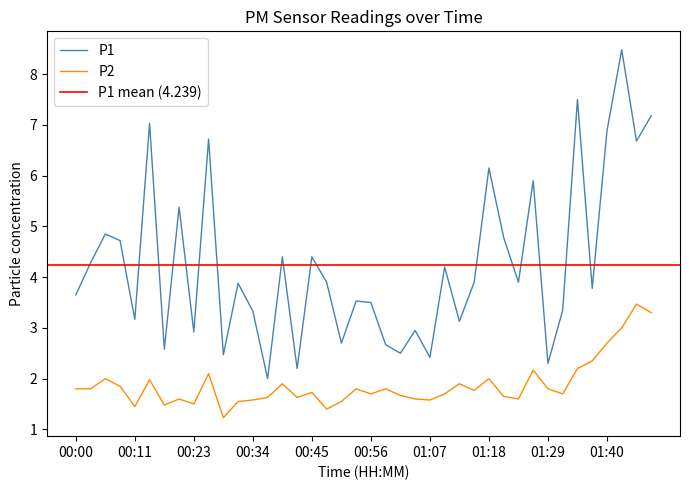

What is the spread (max minus min) of values at 00:56?

1.8